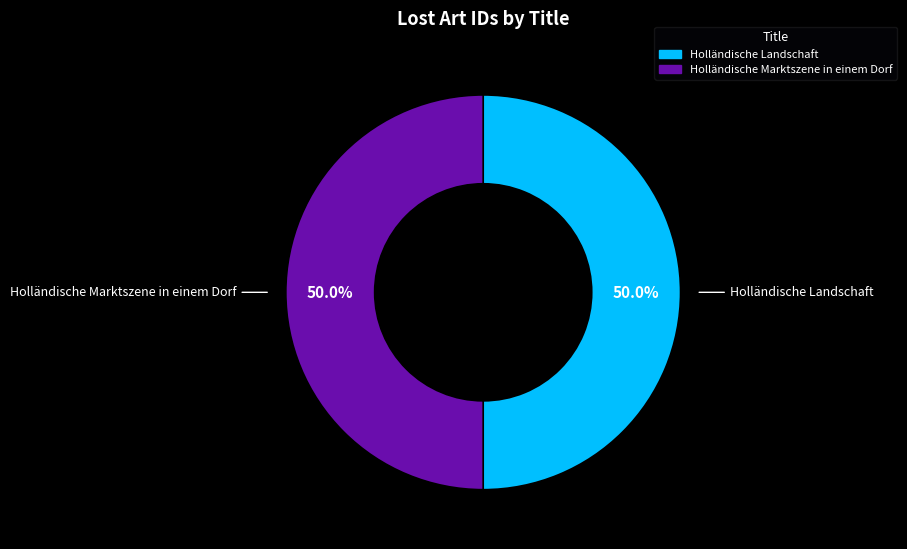

To the nearest percent, what is the combined percentage of Holländische Landschaft and Holländische Marktszene in einem Dorf?

100%